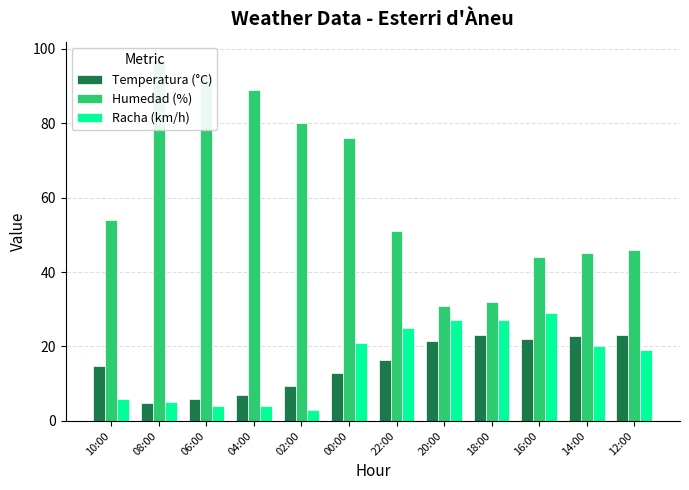

What is the label of the 2nd bar from the right?

14:00